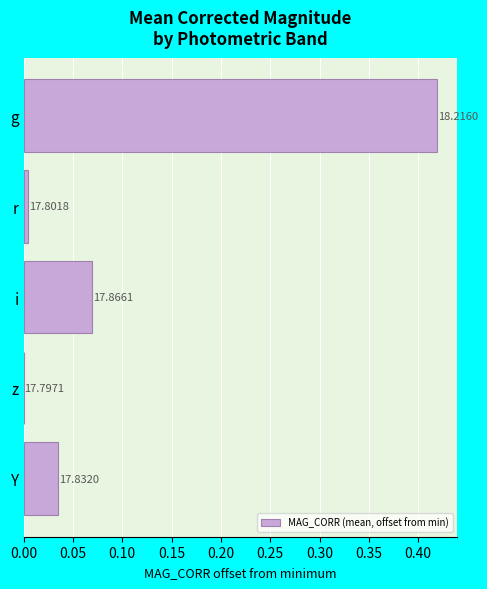

Are the bars horizontal?

Yes